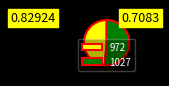

Does any single category account for the majority?

Yes